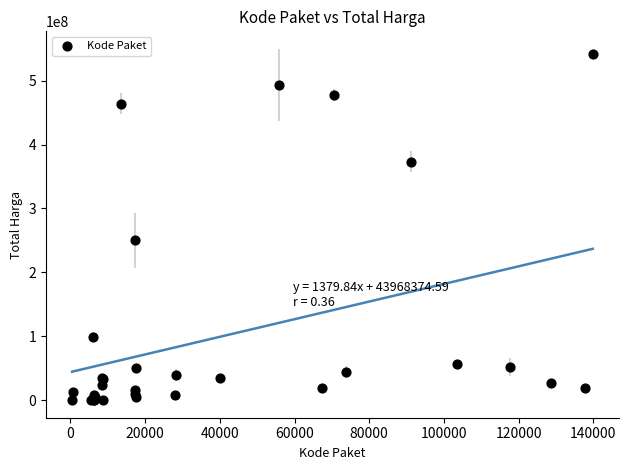

What Y value in the scatter plot is closest to 270574500?

250350000